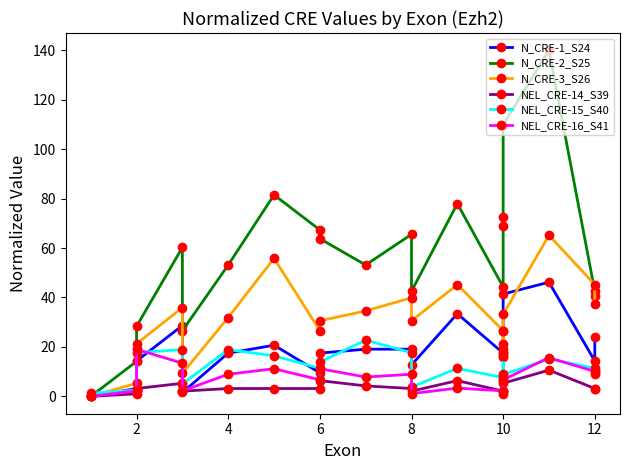

What is the maximum value shown in the chart?

139.9